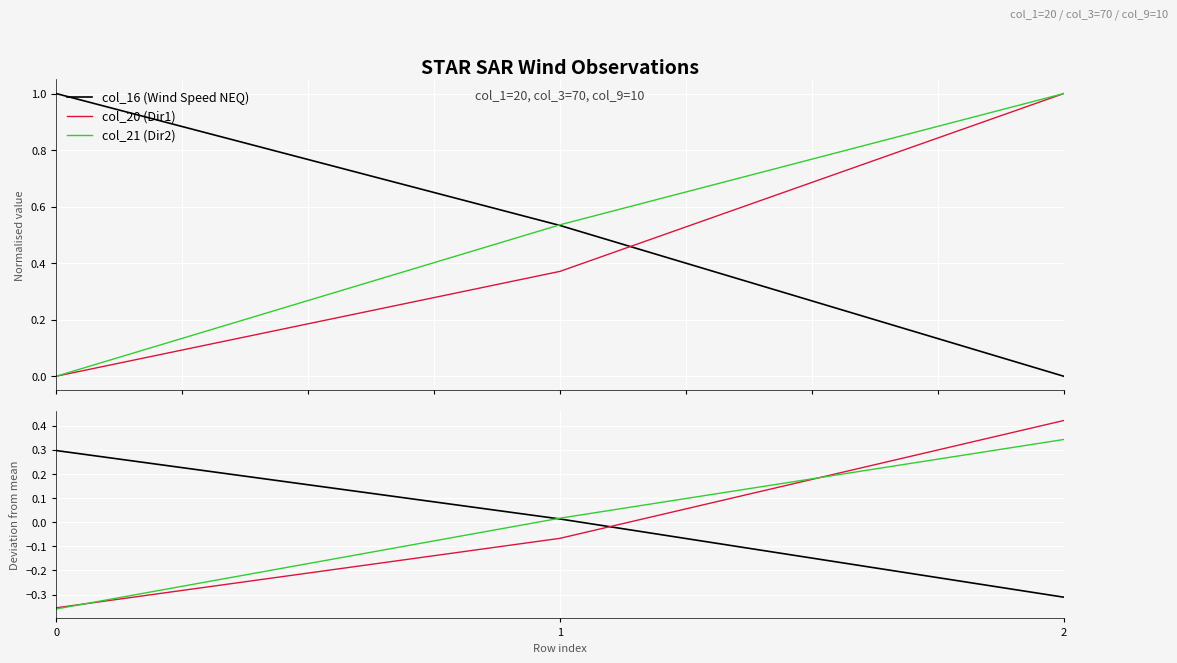

What is the maximum value for col_16 (Wind Speed NEQ)?

0.3